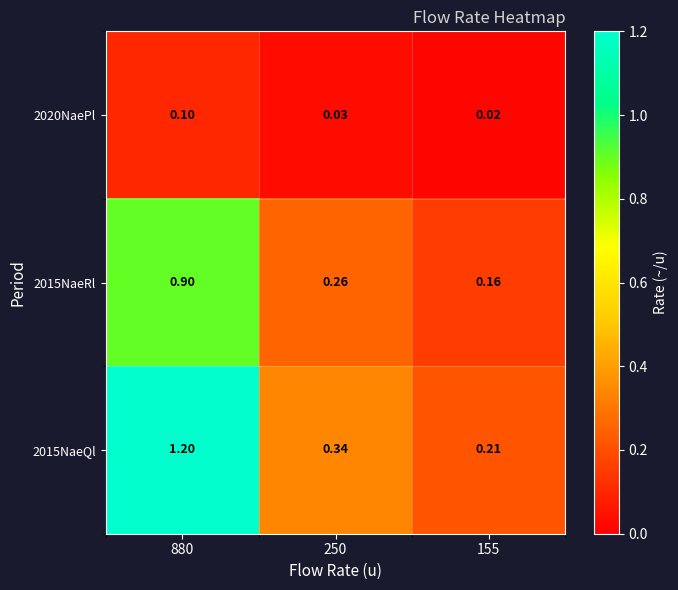

Rank the series by their average value, from highest to lowest.

2015NaeQl, 2015NaeRl, 2020NaePl